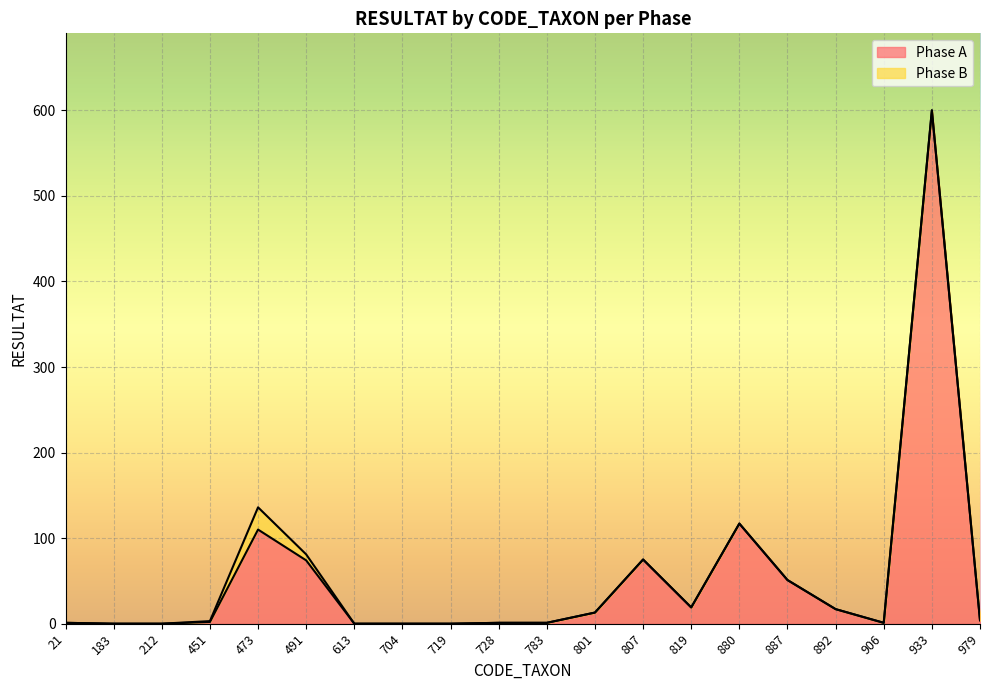

What is the difference between the maximum and minimum values?

600